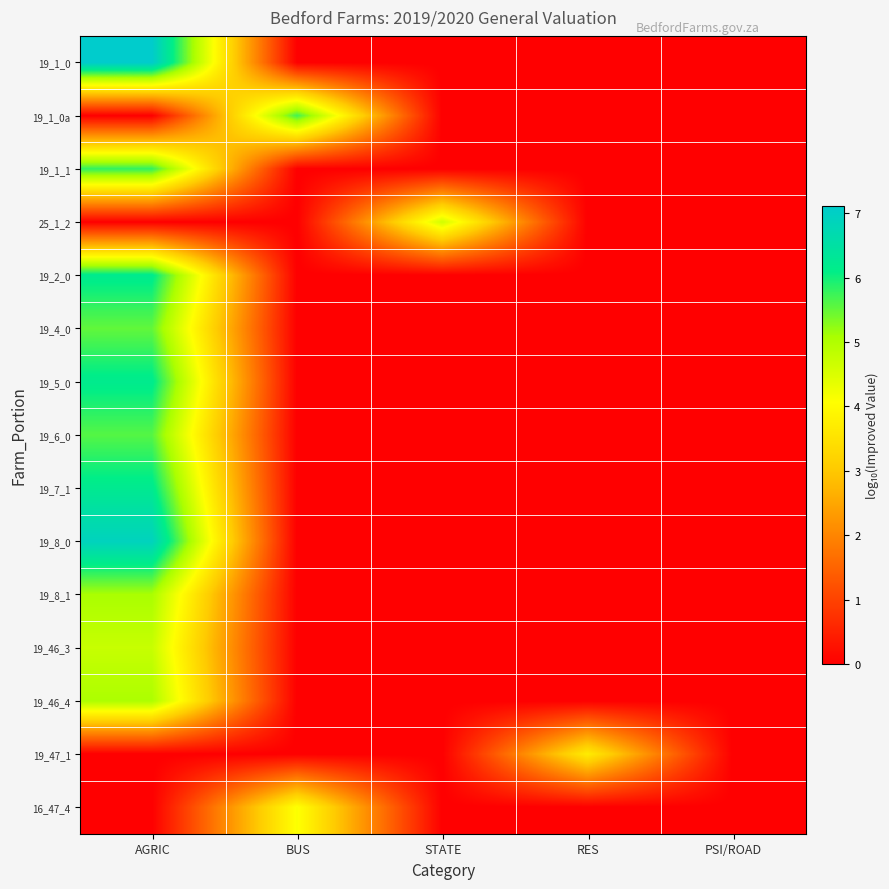

How many series are shown in this chart?

15